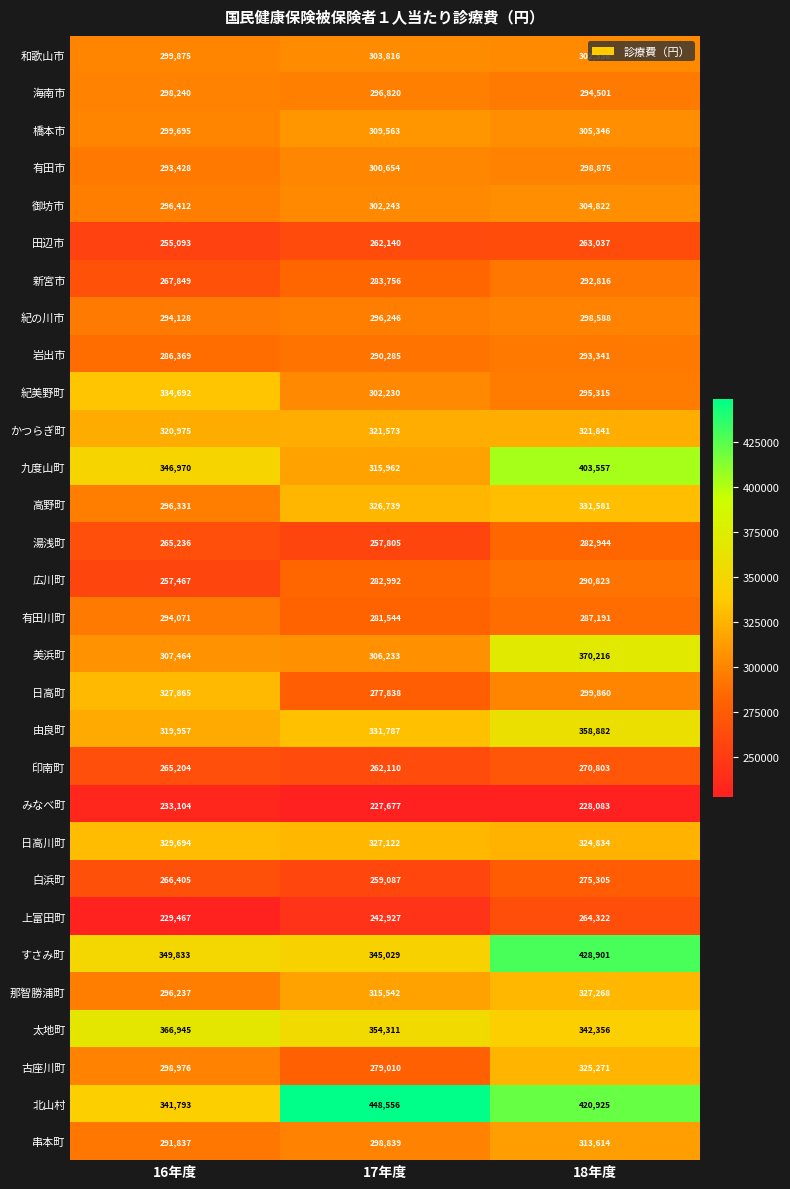

How many data points does each series have?

3